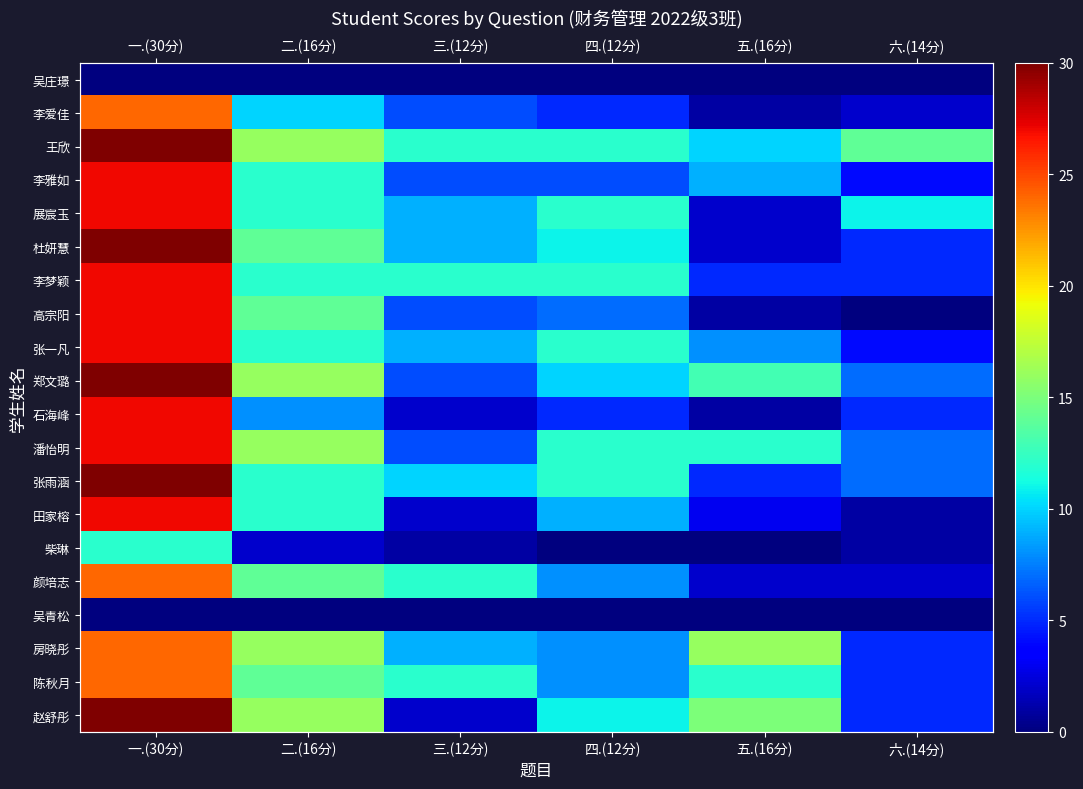

What is the average value of the 高宗阳 series?

9